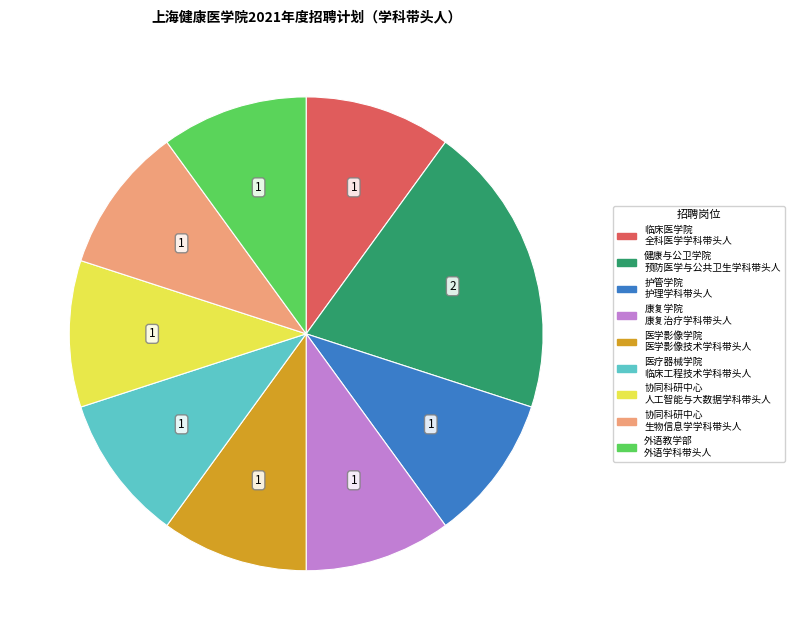

How many segments does this pie chart have?

9